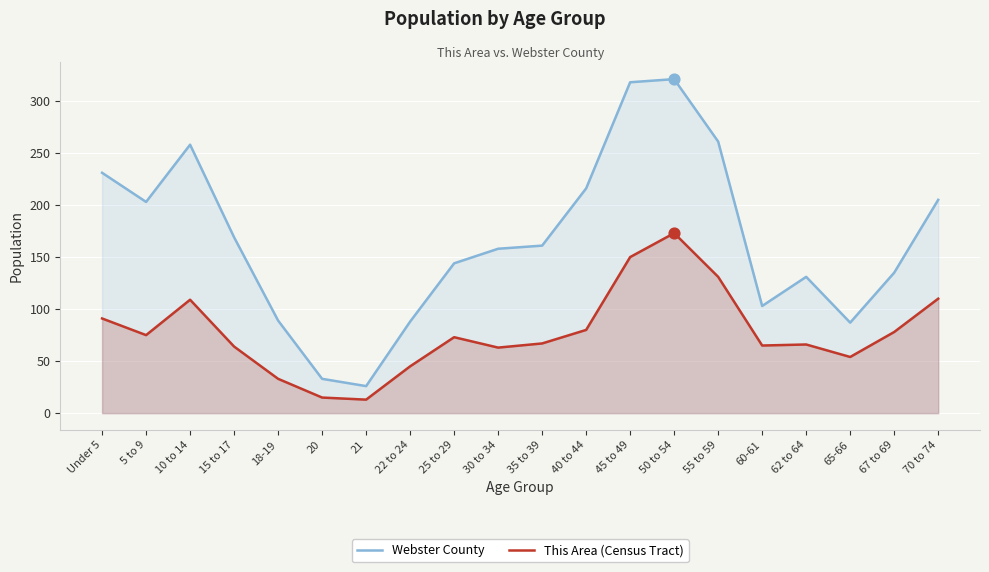

Which series reaches the minimum Y coordinate?

This Area (Census Tract)